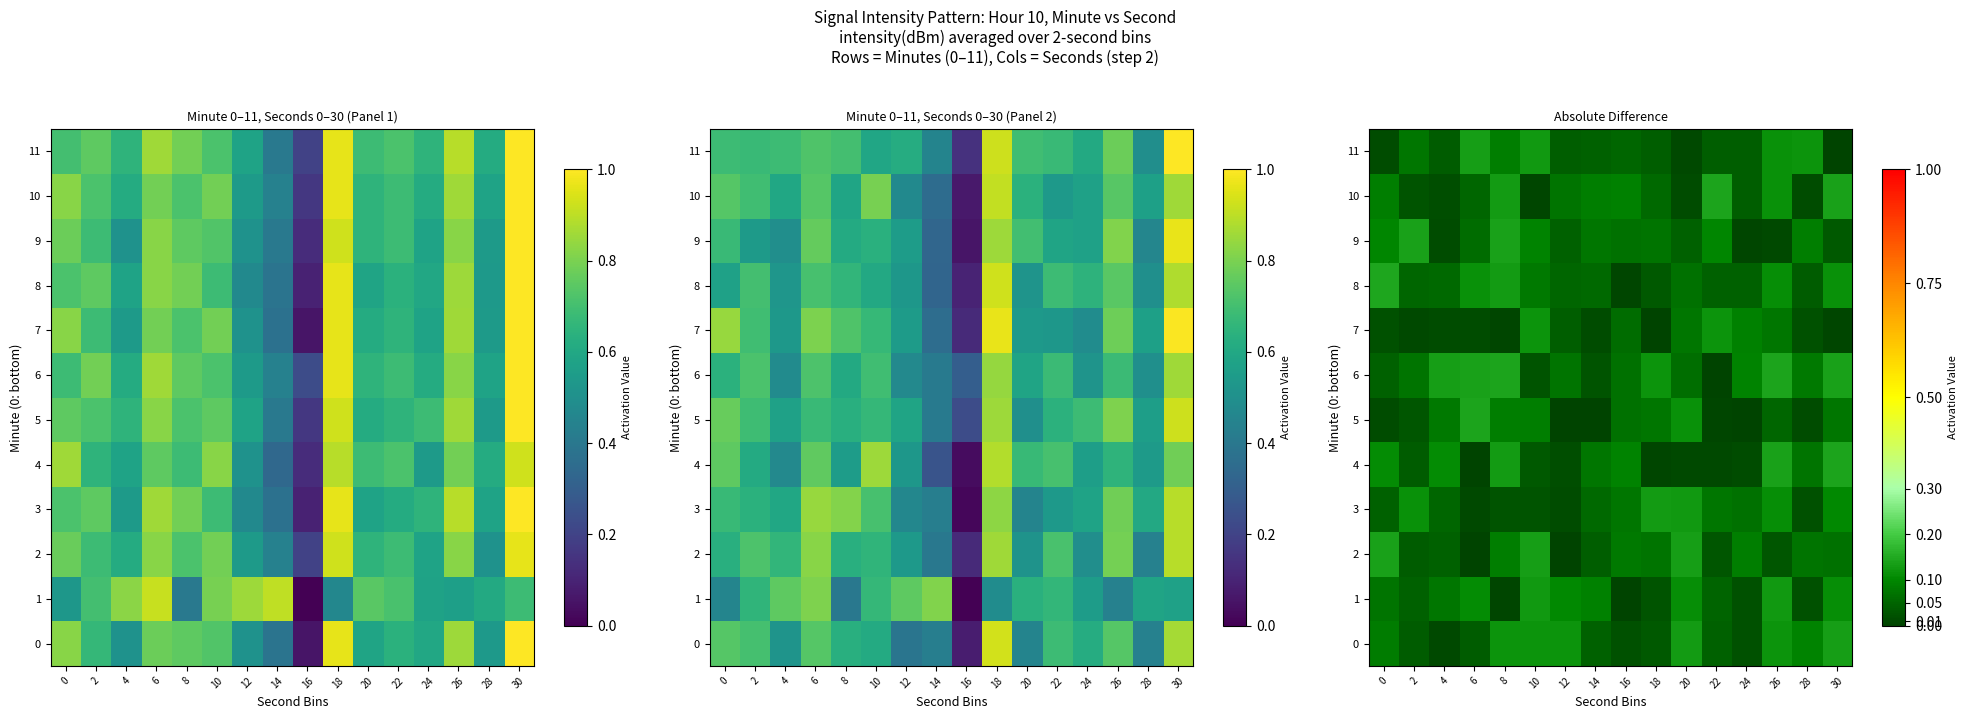

What is the approximate value of 3 at 4?

0.1